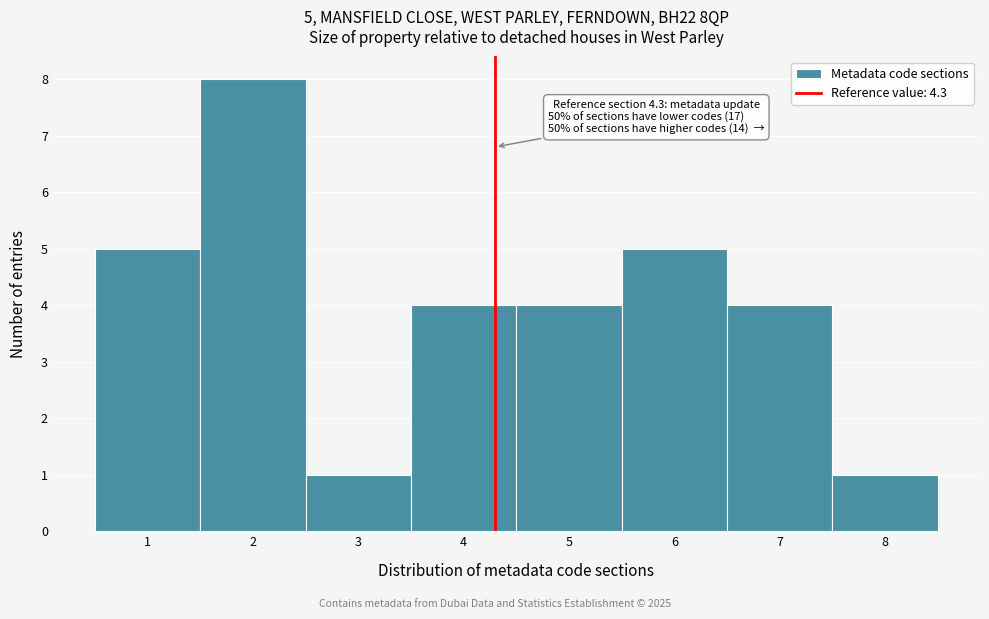

Over which range of the x-axis is the bar tallest?

1.5 to 2.5